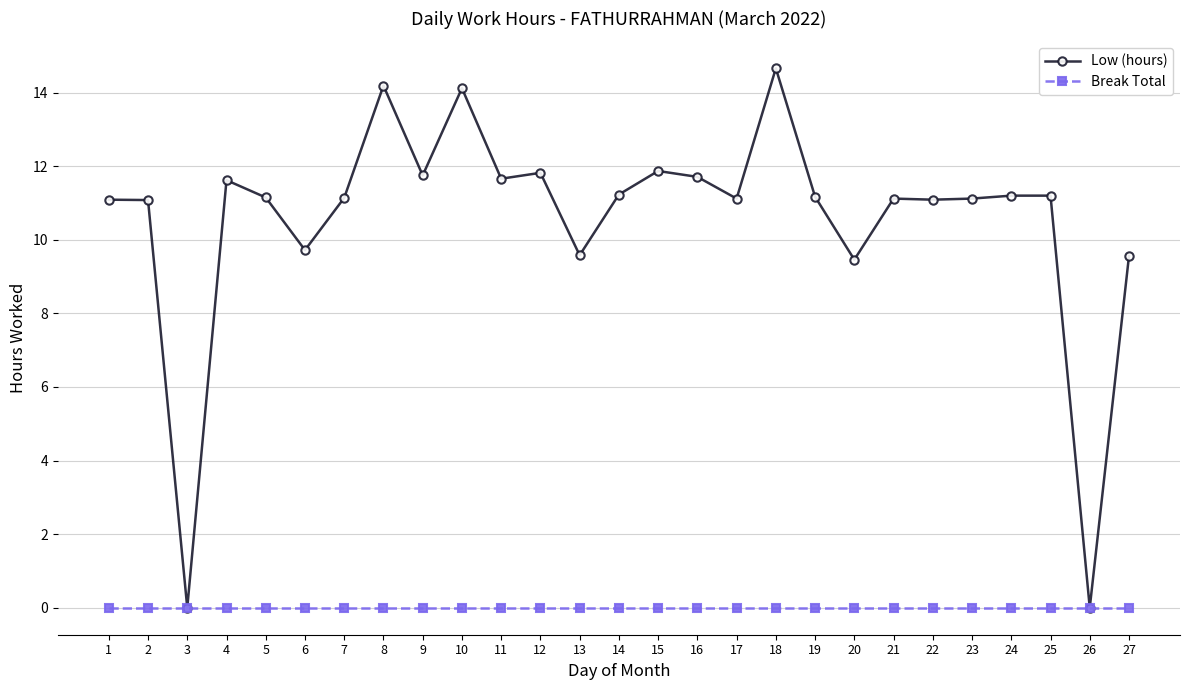

True or false: Low (hours) has more than 0 interior local peaks.

True